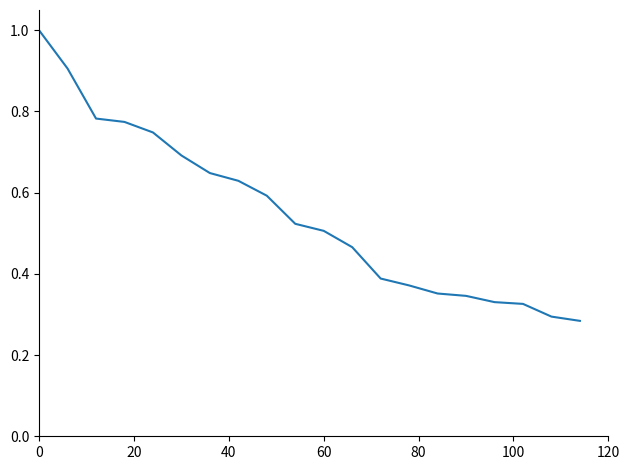

Does the chart have visible grid lines?

No